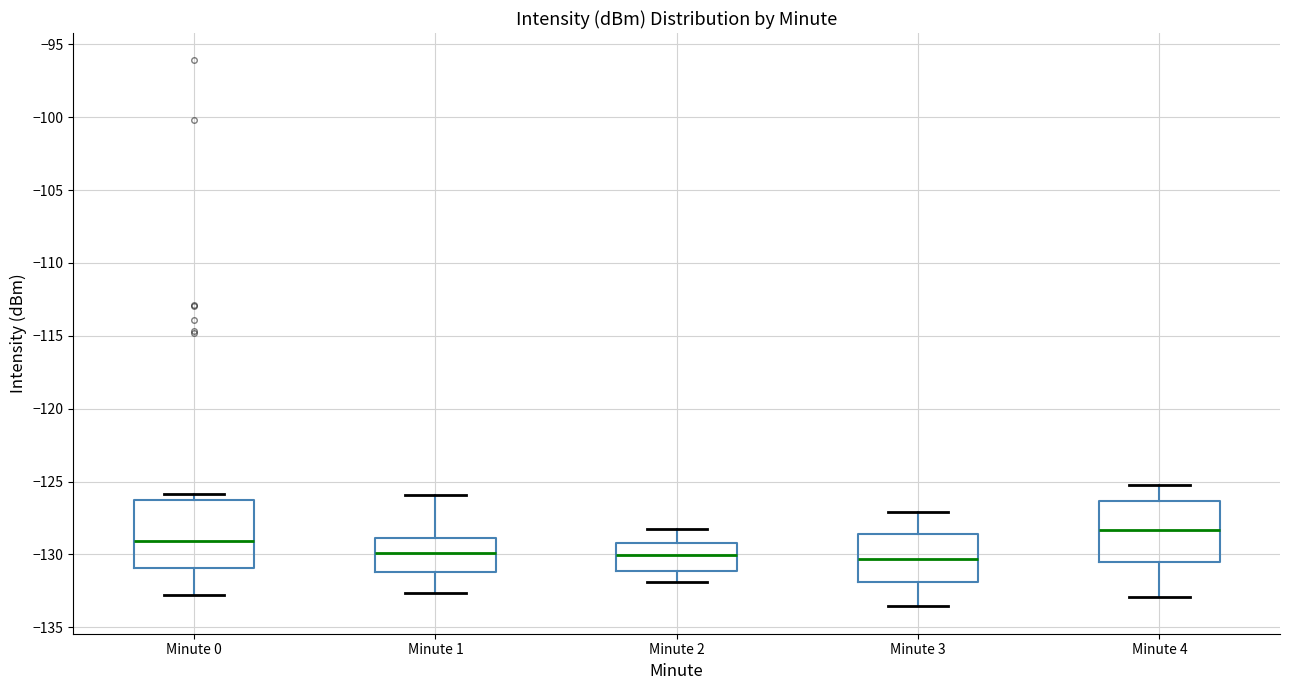

Reading left to right, transcribe this box plot: for each box, give where its median line is, the range the box spans, and where its two whiskers end, as read against the y-axis. The values are not printed on the chart, so give them approximately, as read against the axis.

Minute 0: median -129.0, box -131.0 to -126.5, whiskers -133.0 to -126.0
Minute 1: median -130.0, box -131.0 to -129.0, whiskers -132.5 to -126.0
Minute 2: median -130.0, box -131.0 to -129.0, whiskers -132.0 to -128.0
Minute 3: median -130.5, box -132.0 to -128.5, whiskers -133.5 to -127.0
Minute 4: median -128.5, box -130.5 to -126.5, whiskers -133.0 to -125.0